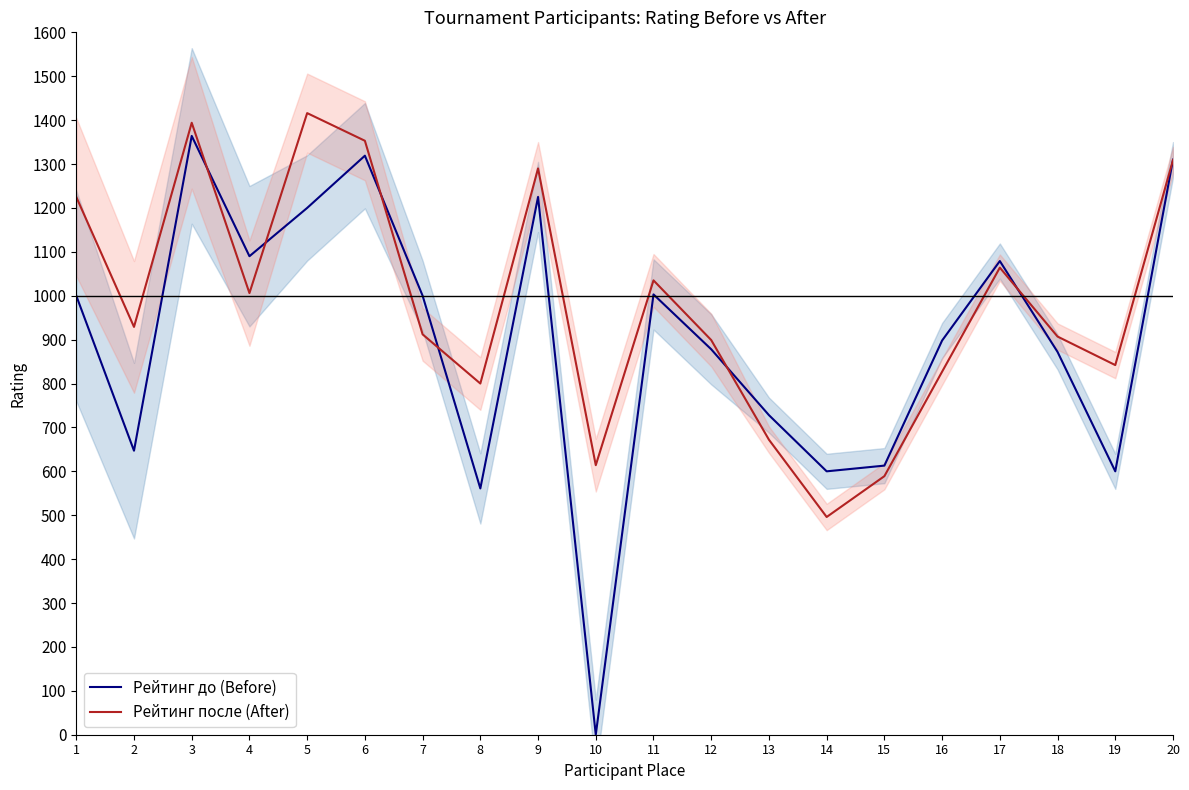

Which series has the largest range (max minus min)?

Рейтинг до (Before)